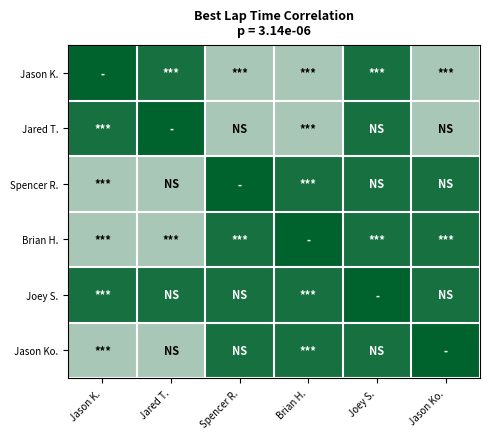

Between Jason Ko. and Joey S., which is larger?

Joey S.